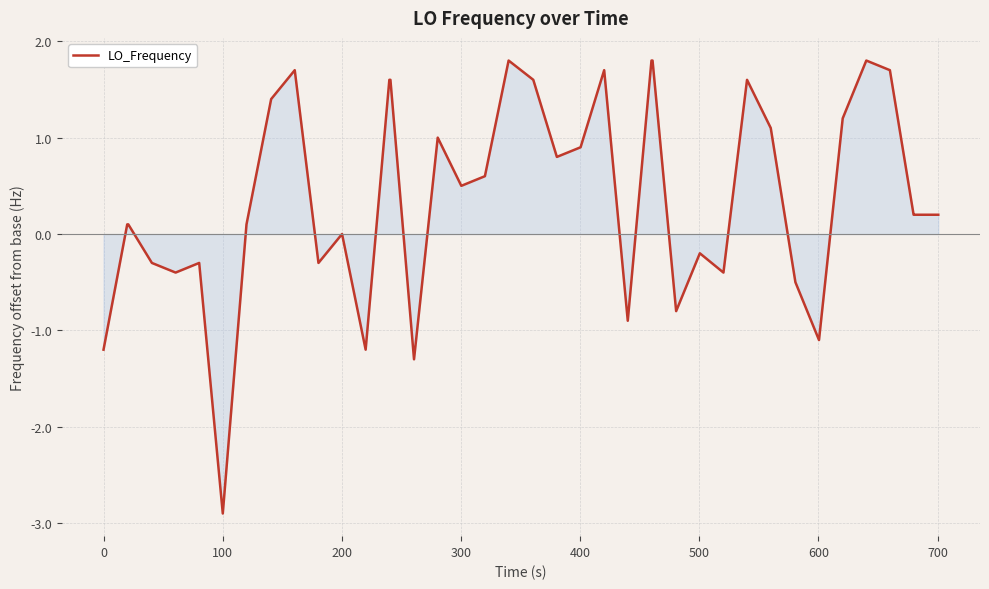

What is the minimum value shown in the chart?

-2.9